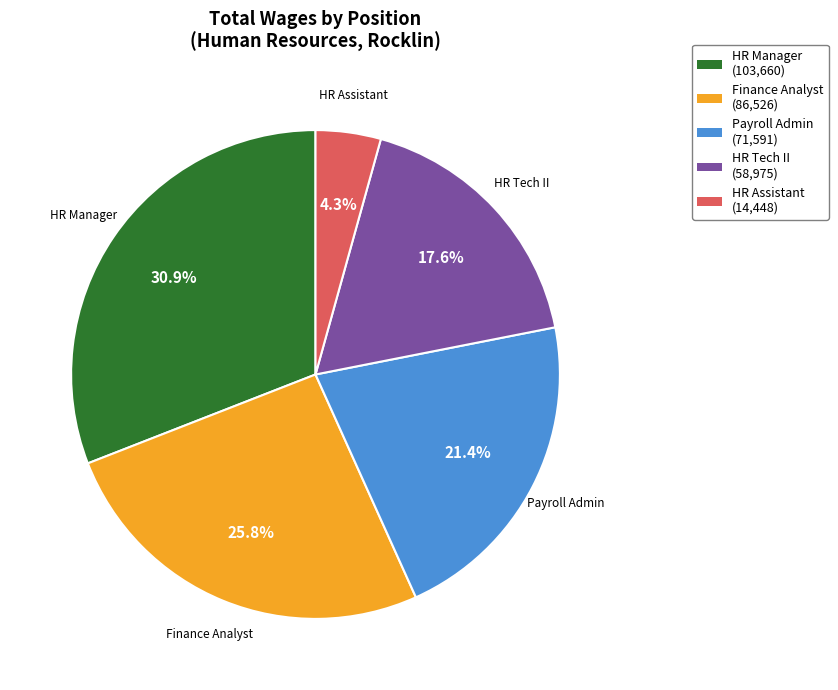

Does any single category account for the majority?

No